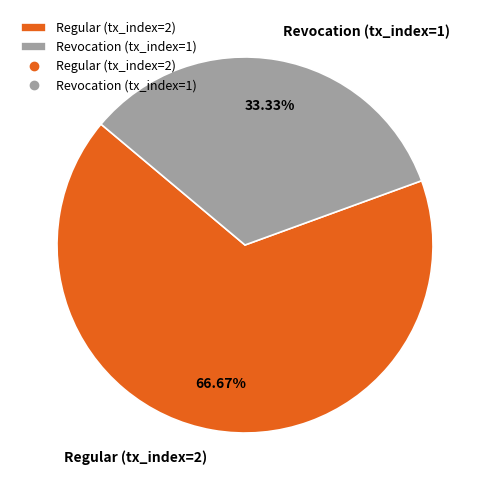

True or false: Regular (tx_index=2) accounts for 67% of the total.

True